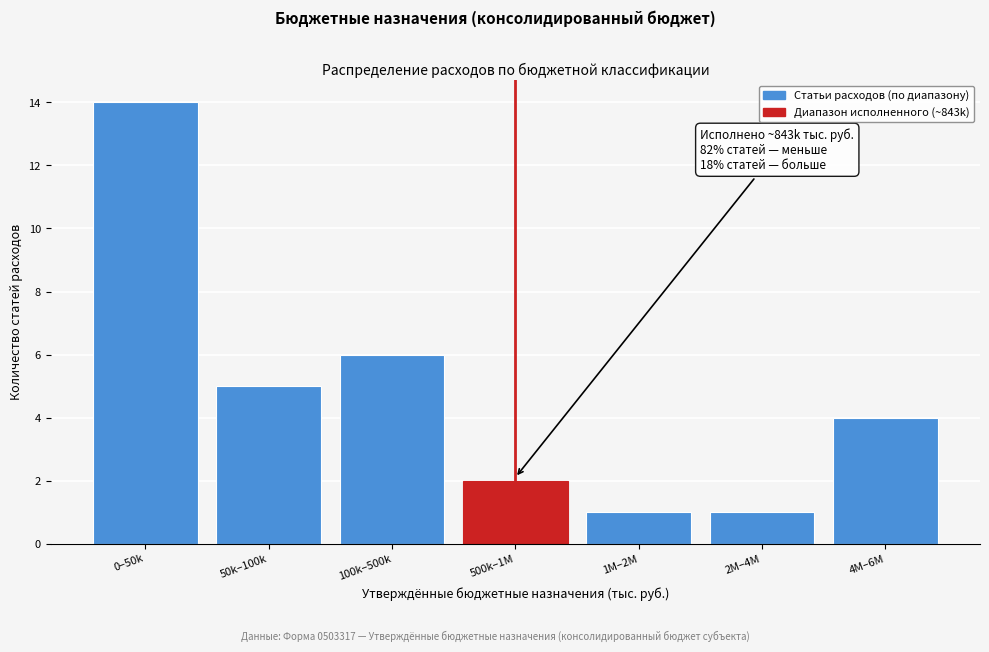

Reading left to right, transcribe all the data shown in this chart.

14	5	6	2	1	1	4